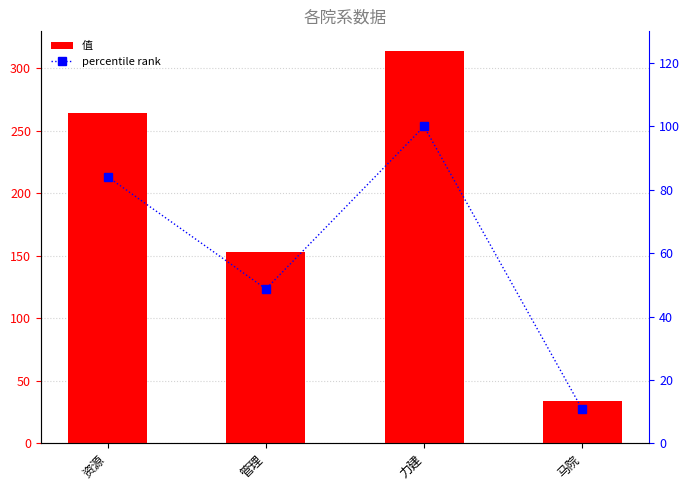

The percentile rank series shows 33.2 at 管理. True or false?

False